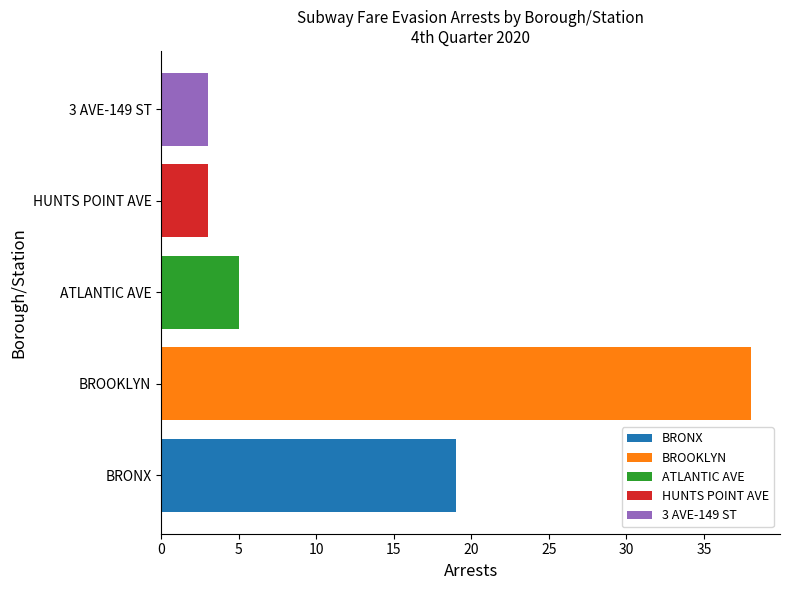

What is the spread (max minus min) of values at ATLANTIC AVE?

35